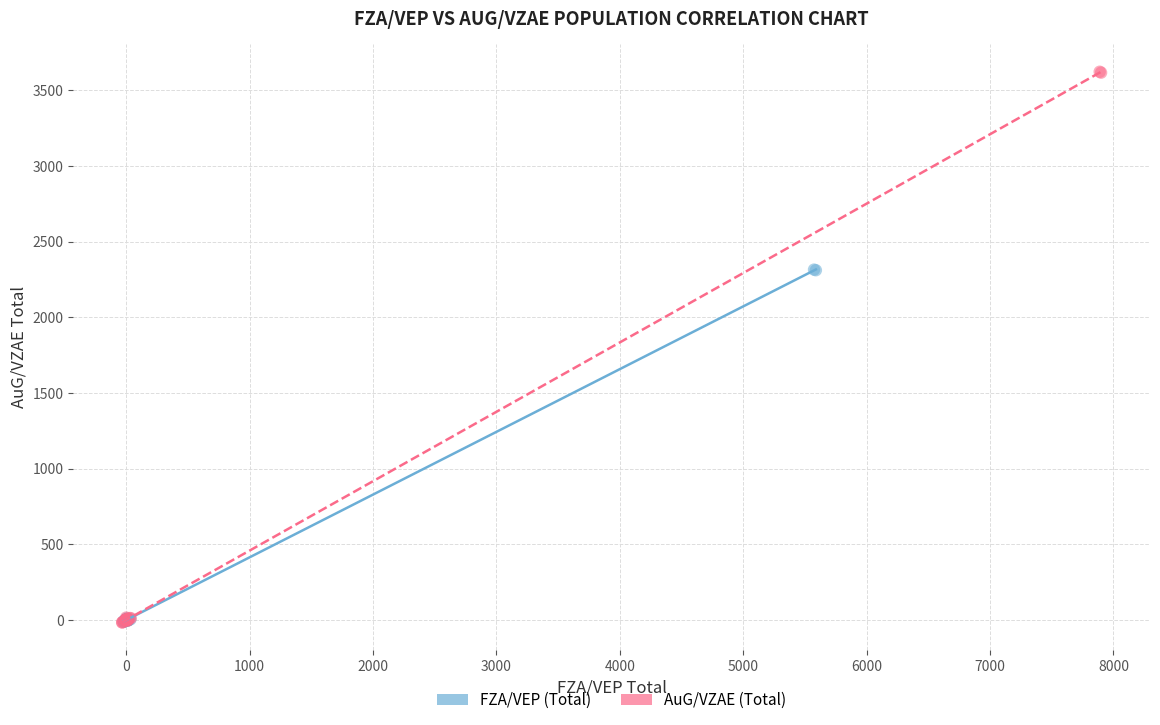

Which series contains the highest Y value?

AuG/VZAE (Total)